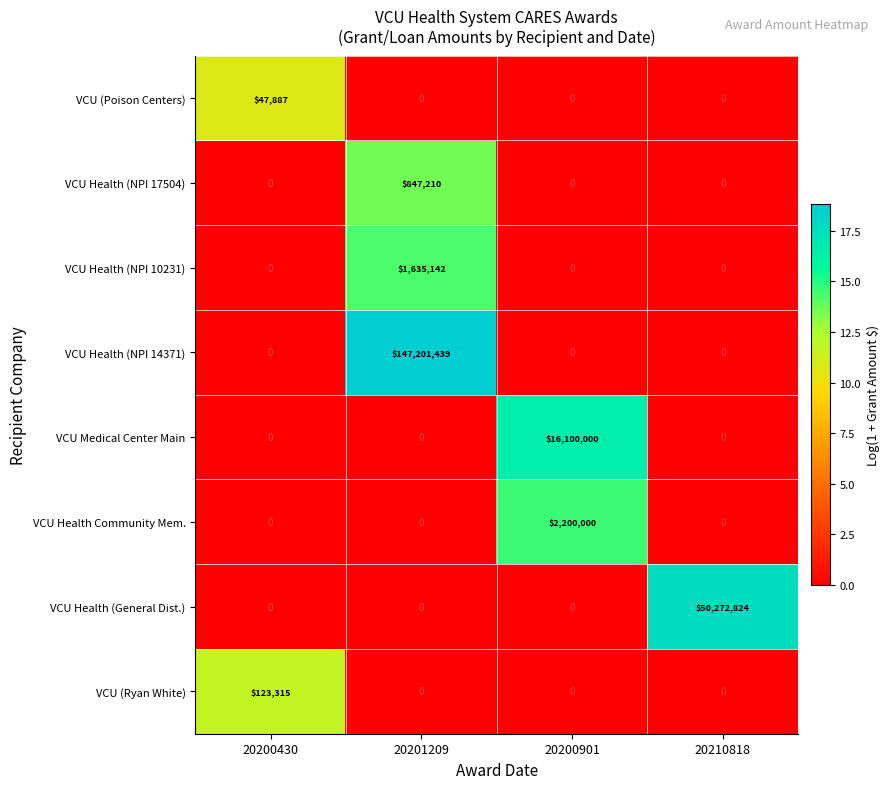

The value of VCU Health (NPI 14371) at 20200430 is 96606187. True or false?

False